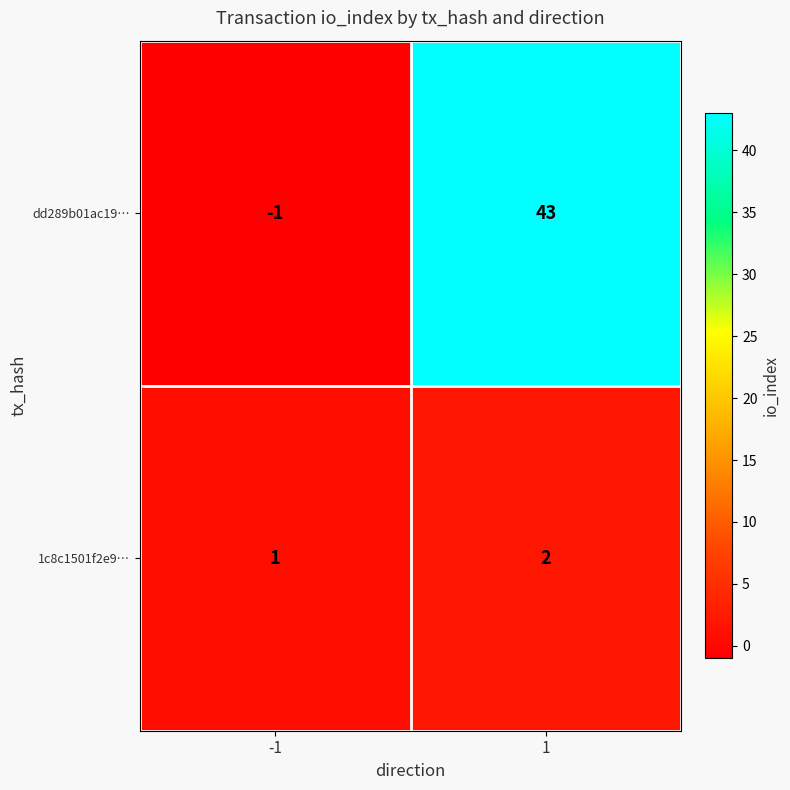

What is the approximate value of dd289b01ac19… at 1, to the nearest 5?

45